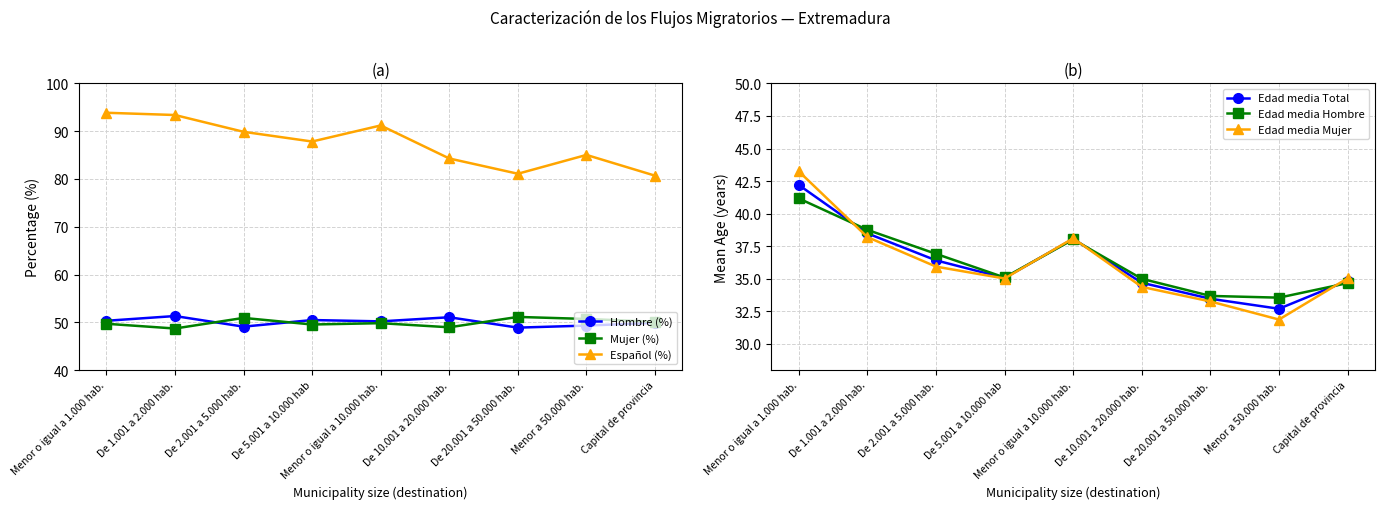

Which series has the largest total across all categories?

Español (%)